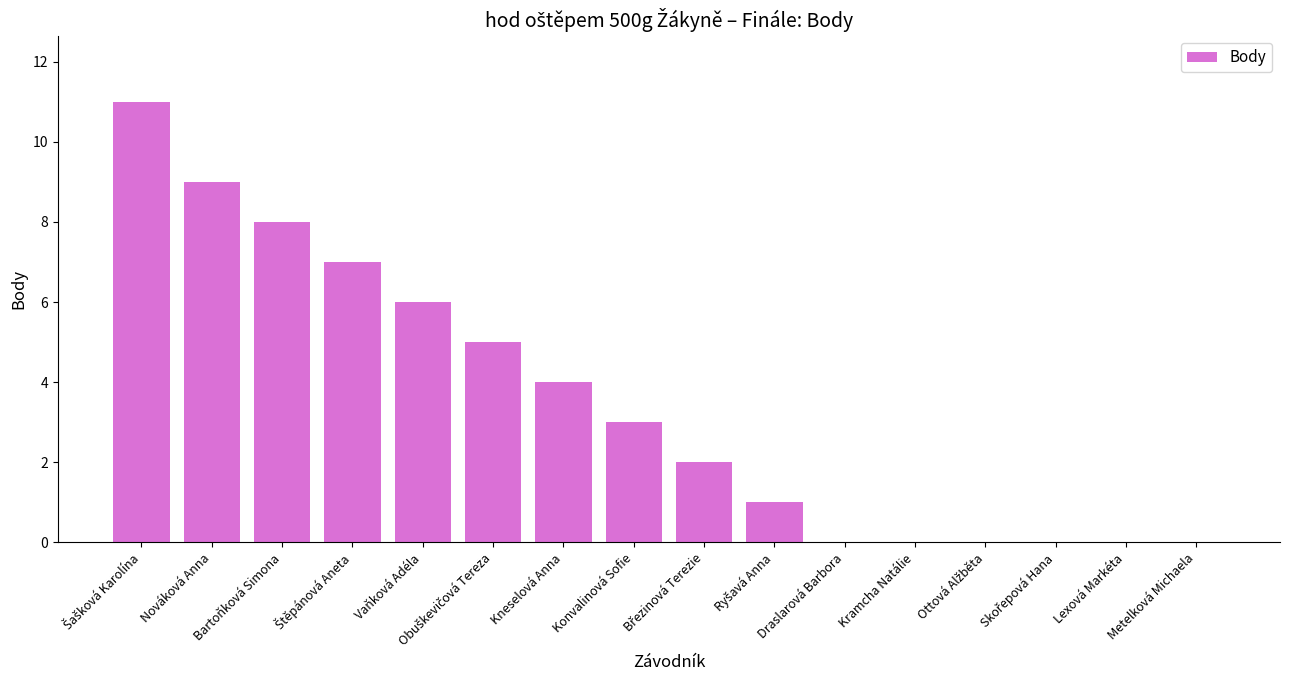

What is the approximate value at Bartoňková Simona?

8